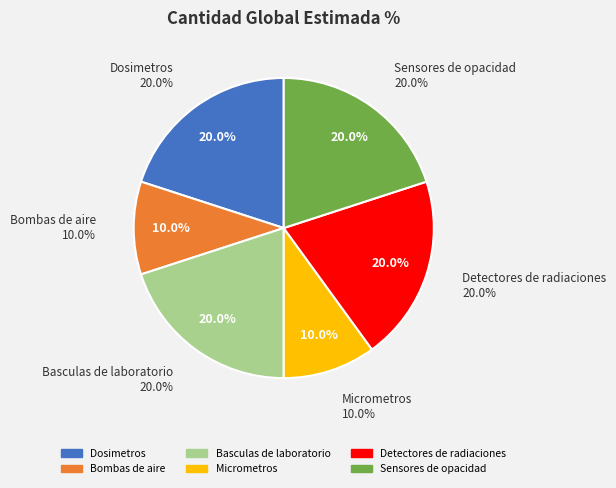

The Termohigroanemometros slice represents 21% of the pie. True or false?

False